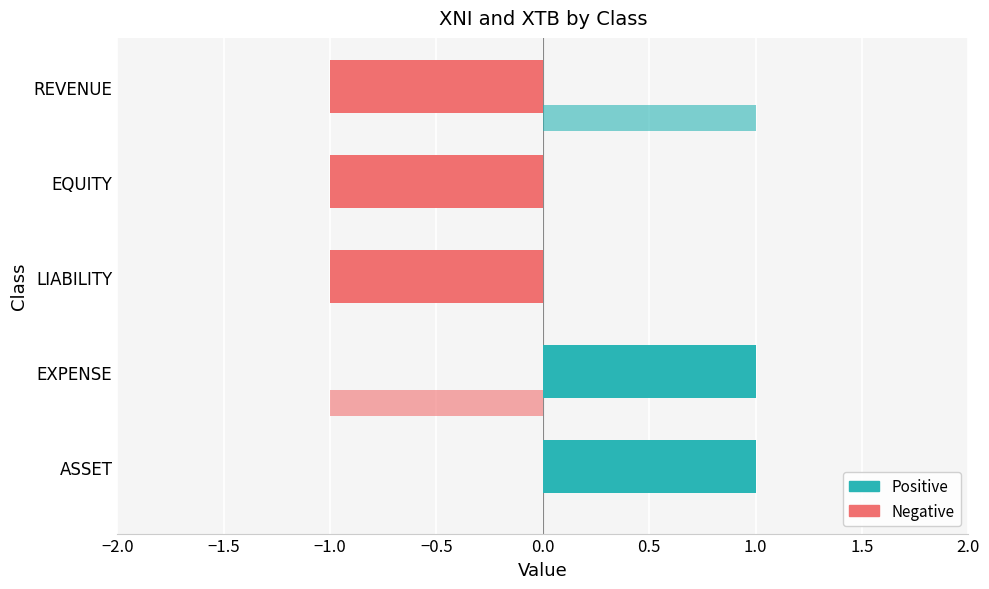

Reading left to right, what are all the values shown in this chart?

XTB: 1	1	-1	-1	-1
XNI: 0	-1	0	0	1